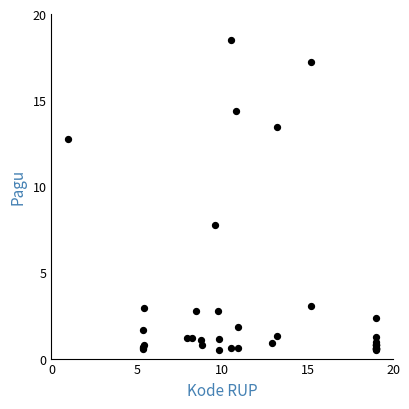

What Y value in the scatter plot is closest to 9?

7.7